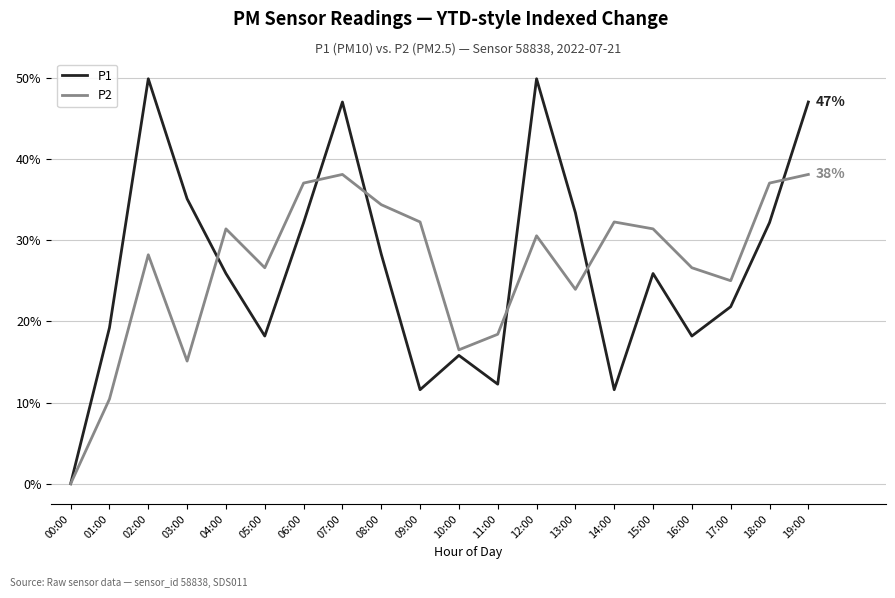

Which series has the largest range (max minus min)?

P1